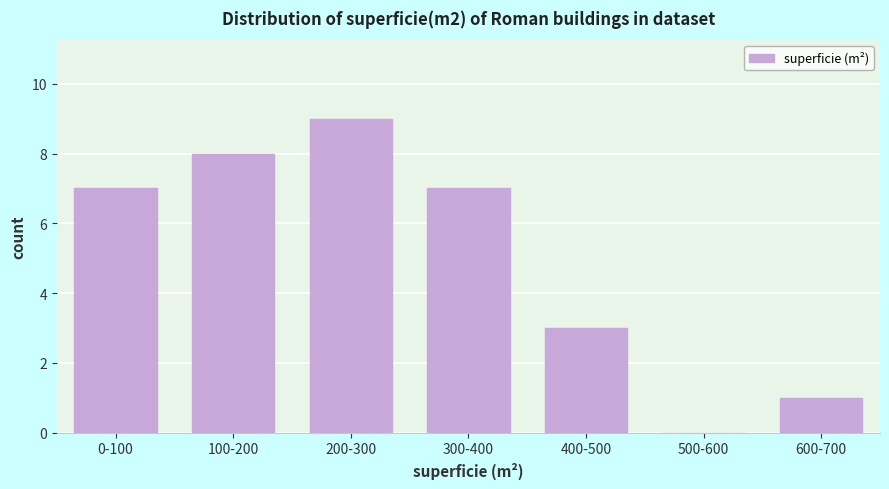

Reading right to left, list all the values displayed in this chart.

600-700=1	500-600=0	400-500=3	300-400=7	200-300=9	100-200=8	0-100=7